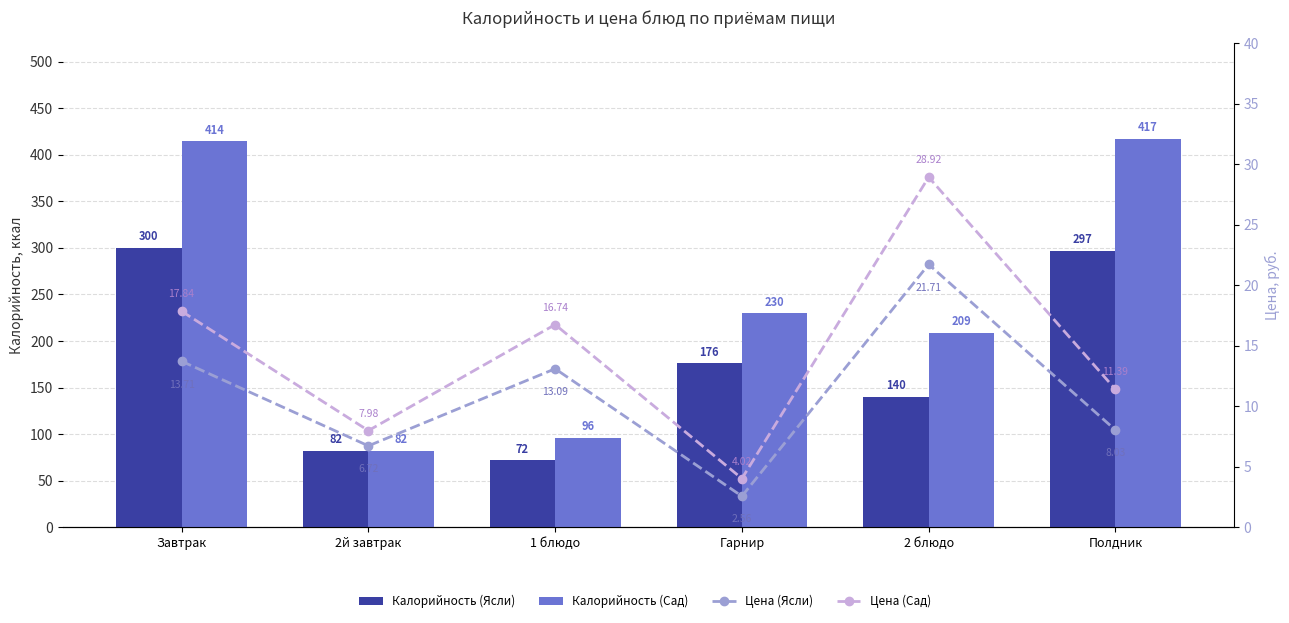

At which label is Цена (Ясли) closest to 12?

1 блюдо